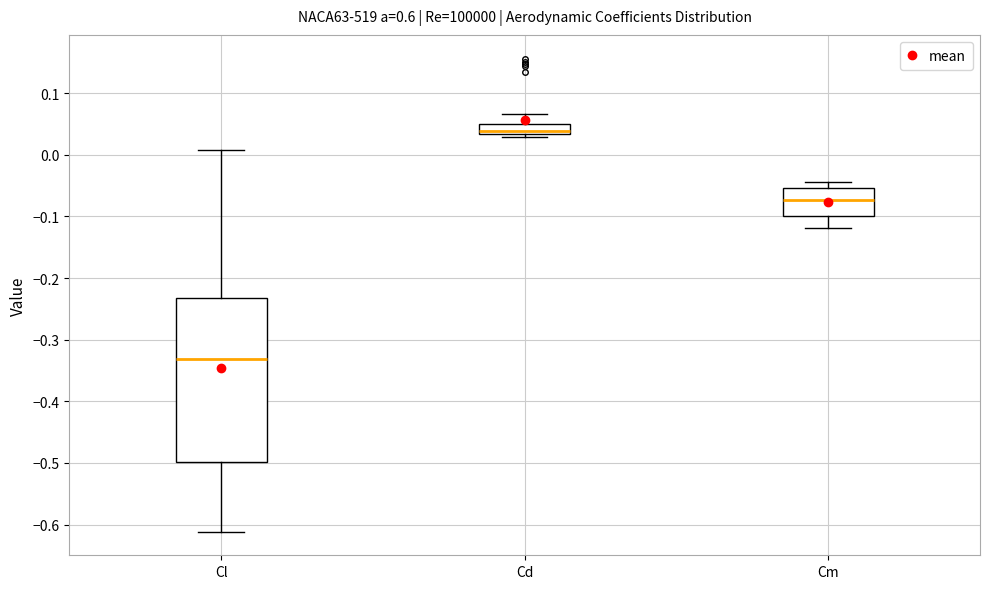

Reading left to right, read every box against the y-axis: the position of its median line, the range the box covers, and the ends of its whiskers. The values are not printed on the chart, so give them approximately, as read against the axis.

Cl: median -0.33, box -0.50 to -0.23, whiskers -0.61 to 0.01
Cd: median 0.04, box 0.03 to 0.05, whiskers 0.03 (just below the box's lower edge) to 0.07
Cm: median -0.07, box -0.10 to -0.05, whiskers -0.12 to -0.04